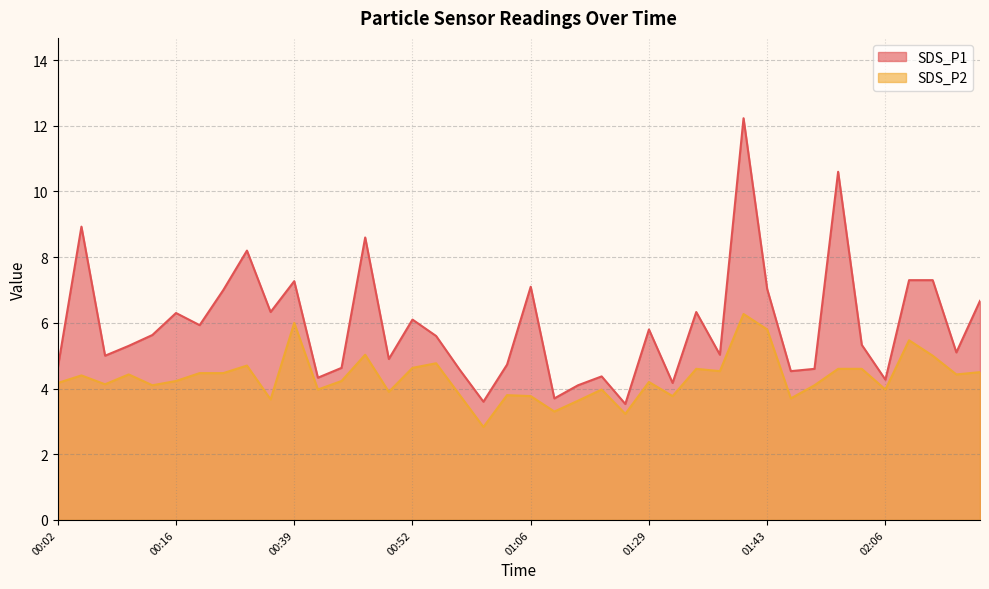

List the series in order of their peak value, highest first.

SDS_P1, SDS_P2